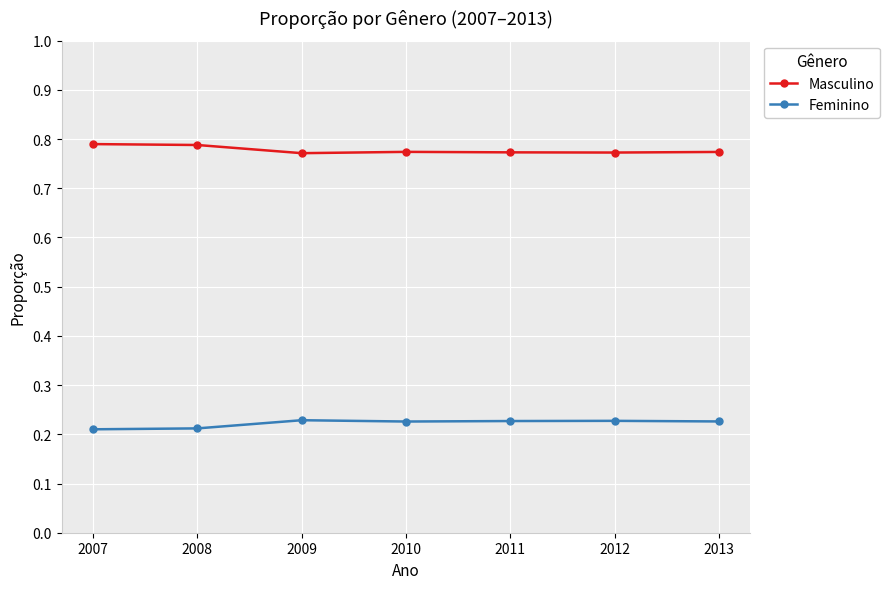

How many Masculino values are between 0 and 1?

7